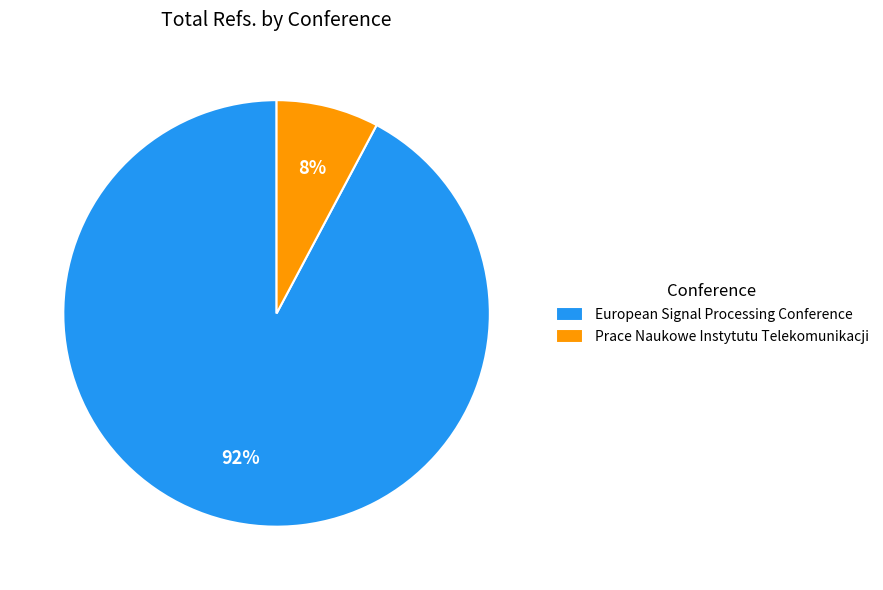

Rank the categories by value from highest to lowest.

European Signal Processing Conference, Prace Naukowe Instytutu Telekomunikacji